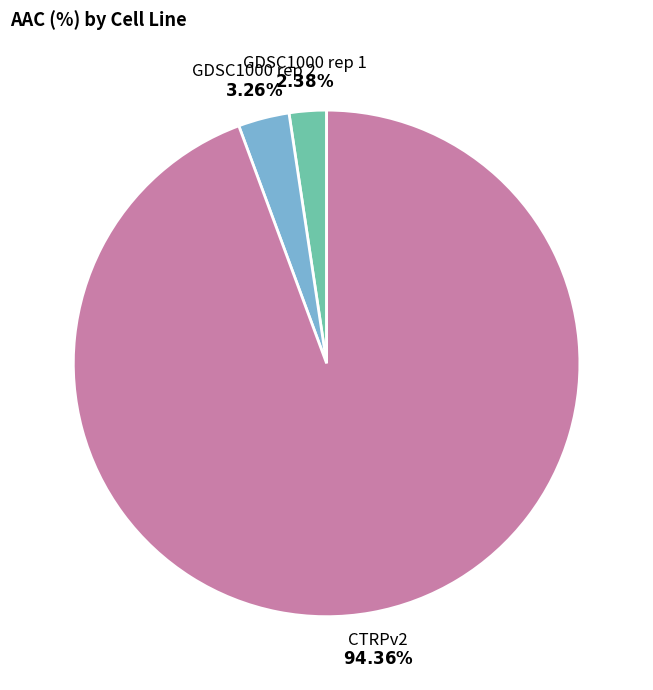

Does any single category account for the majority?

Yes